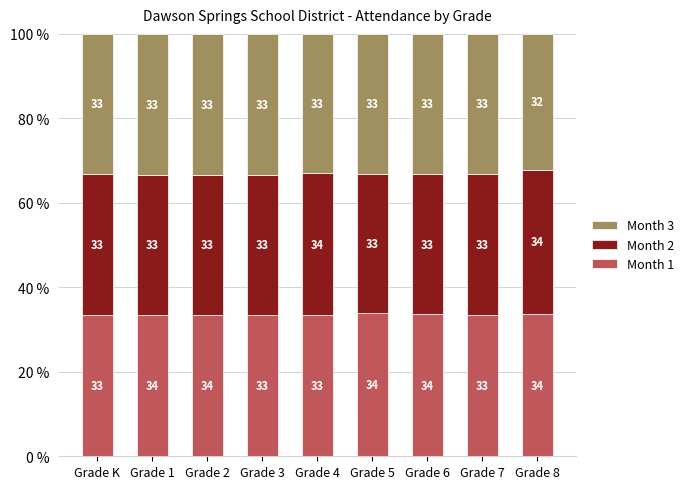

What is the highest value of the Month 1 series?

33.8